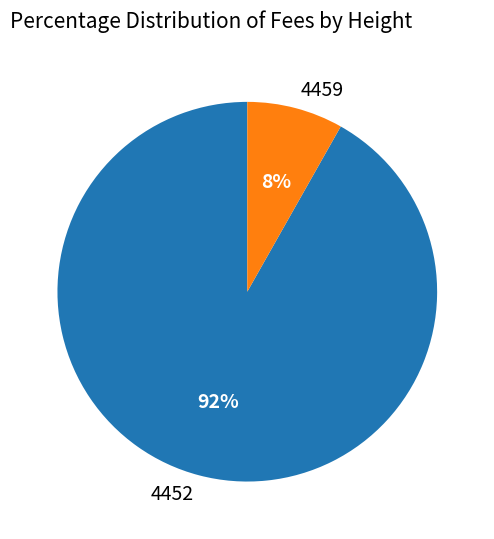

To the nearest percent, what is the combined percentage of 4452 and 4459?

100%